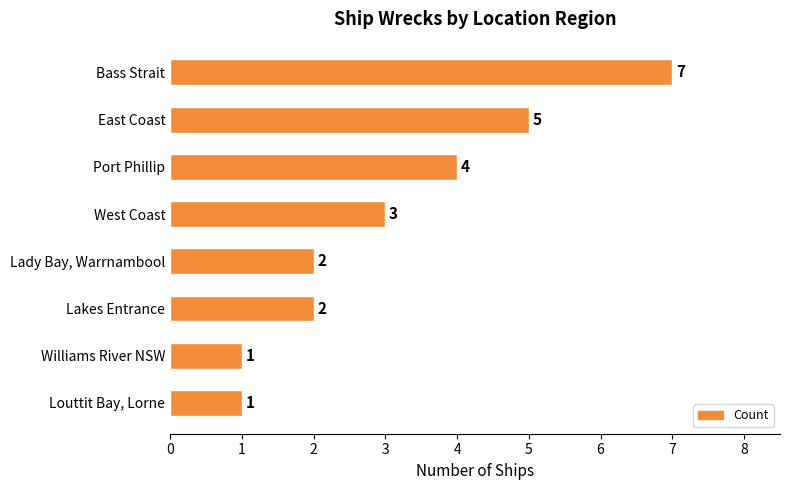

Reading top to bottom, list all the values displayed in this chart.

7	5	4	3	2	2	1	1